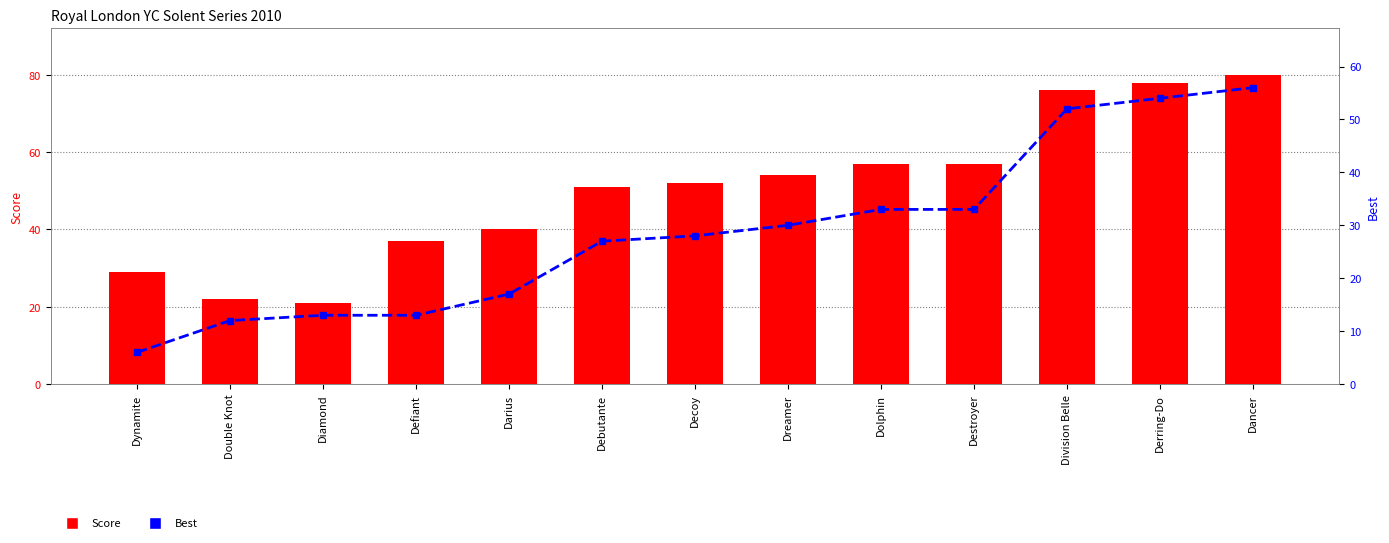

Between Division Belle and Darius, which is larger?

Division Belle